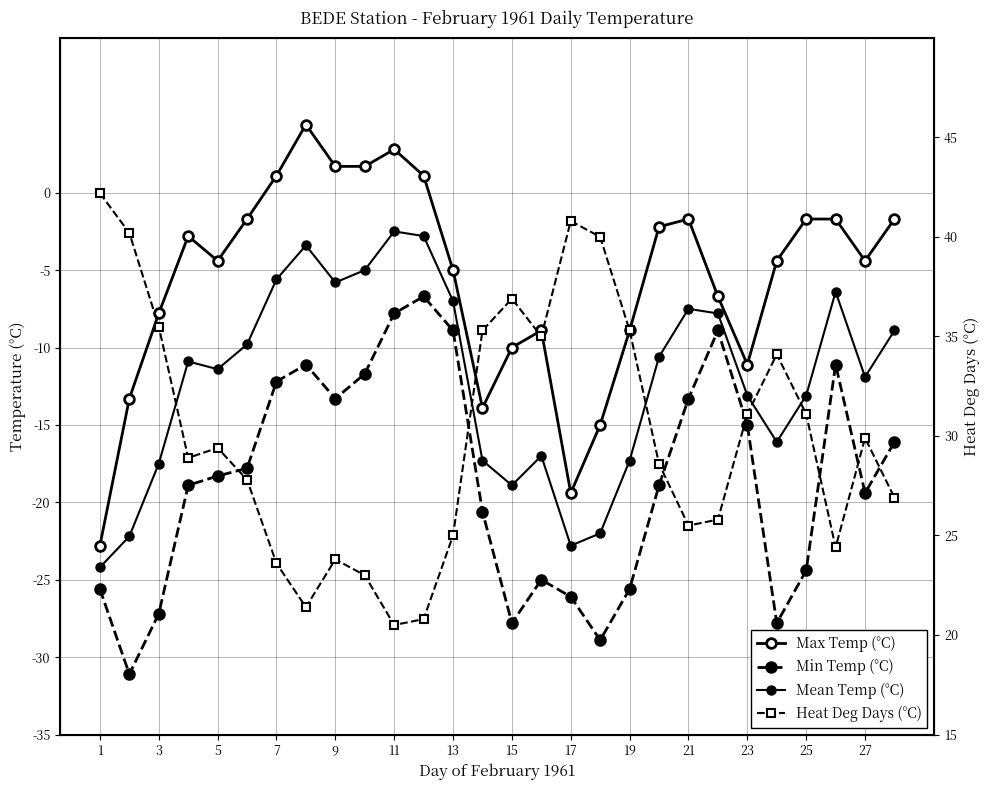

How many interior local valleys does the Heat Deg Days (°C) series have?

6